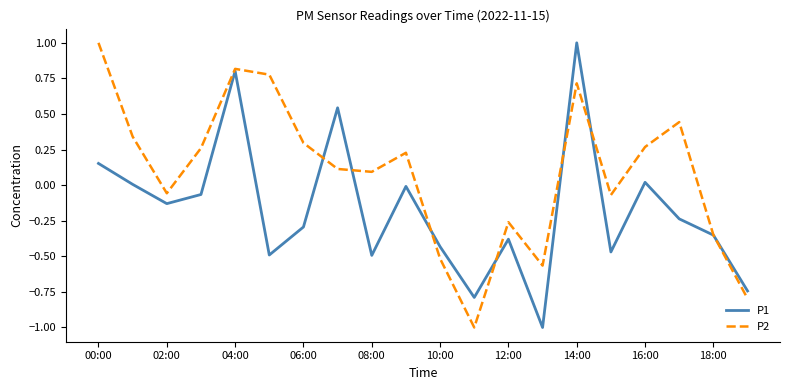

Rank the series by their average value, from lowest to highest.

P1, P2